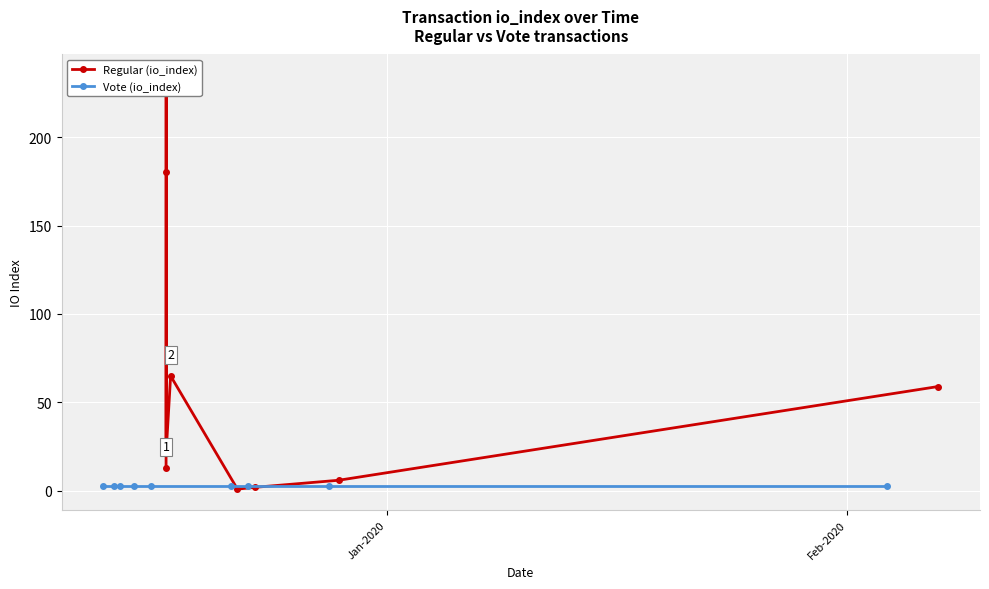

Count the number of data series in this chart.

2